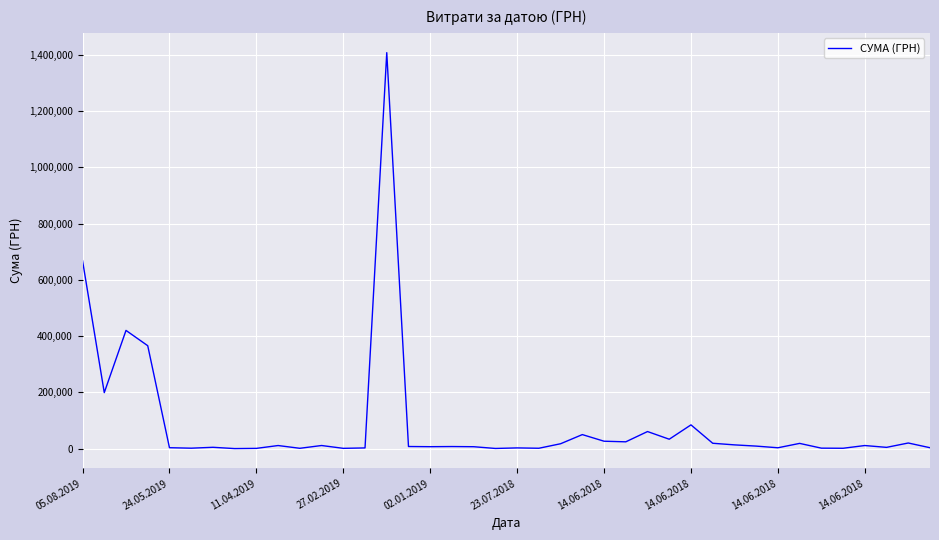

What is the maximum value shown in the chart?

1407955.5